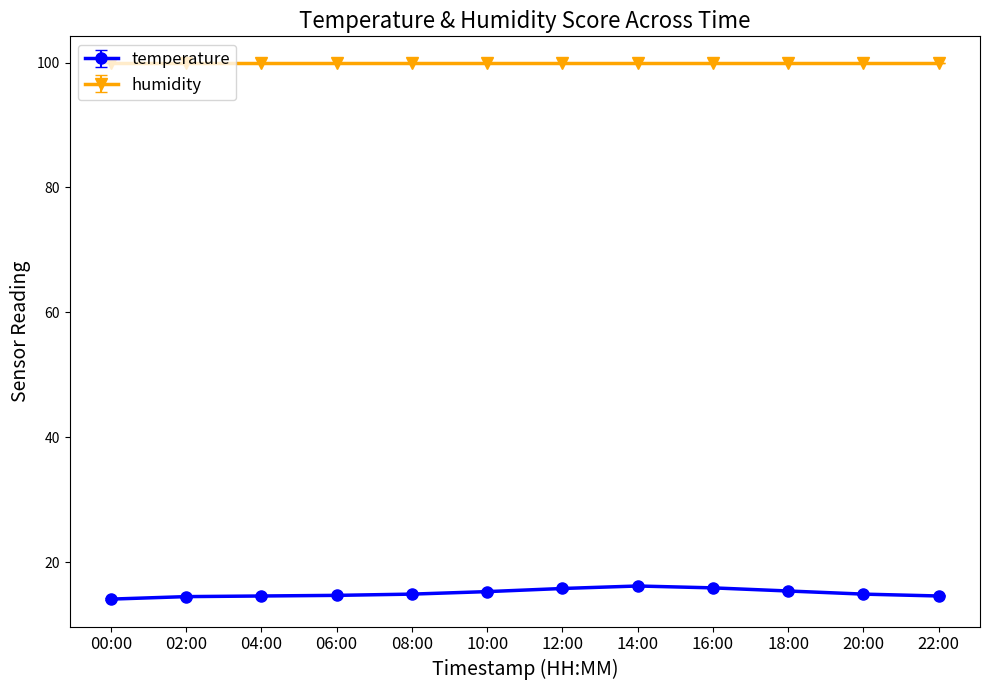

True or false: temperature has a value of 3.3 at 04:00.

False